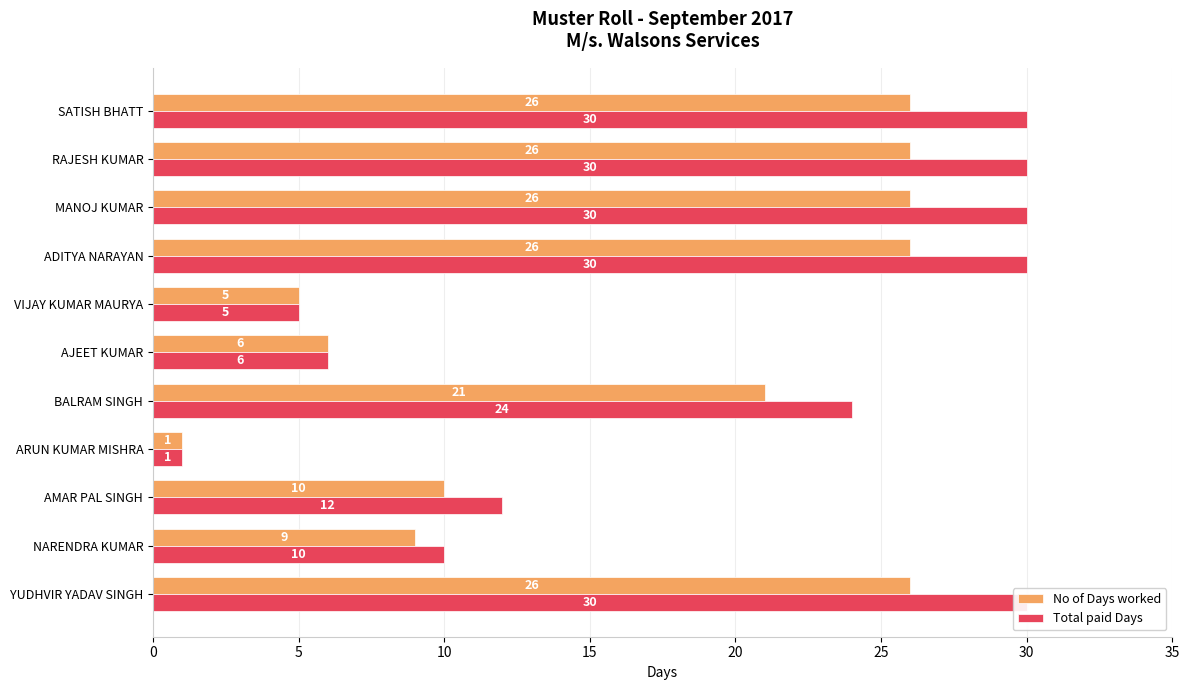

Which series has the largest range (max minus min)?

Total paid Days